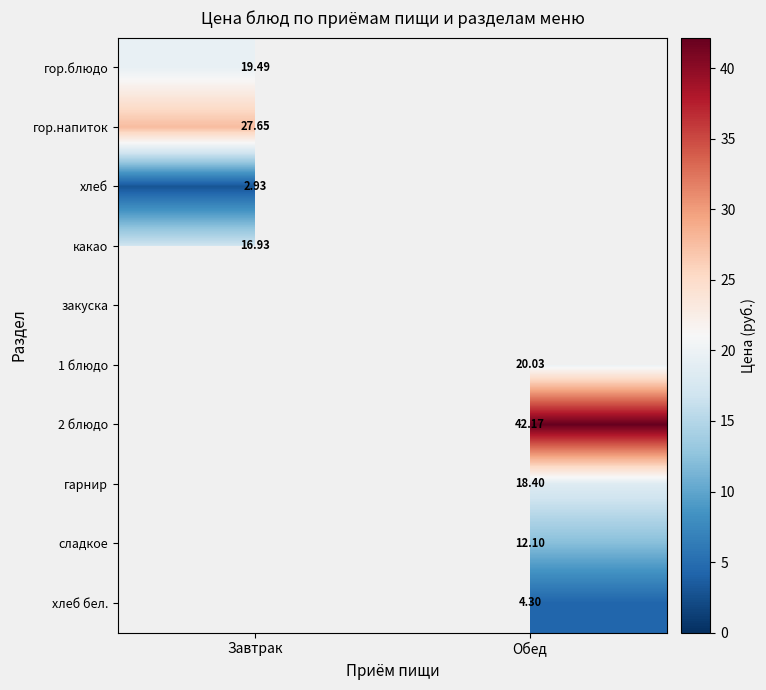

Is the value of хлеб бел. at Обед greater than the value of сладкое at Обед?

No